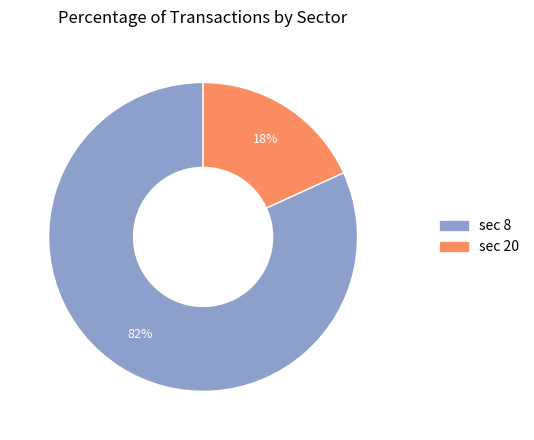

How many slices are in this pie chart?

2